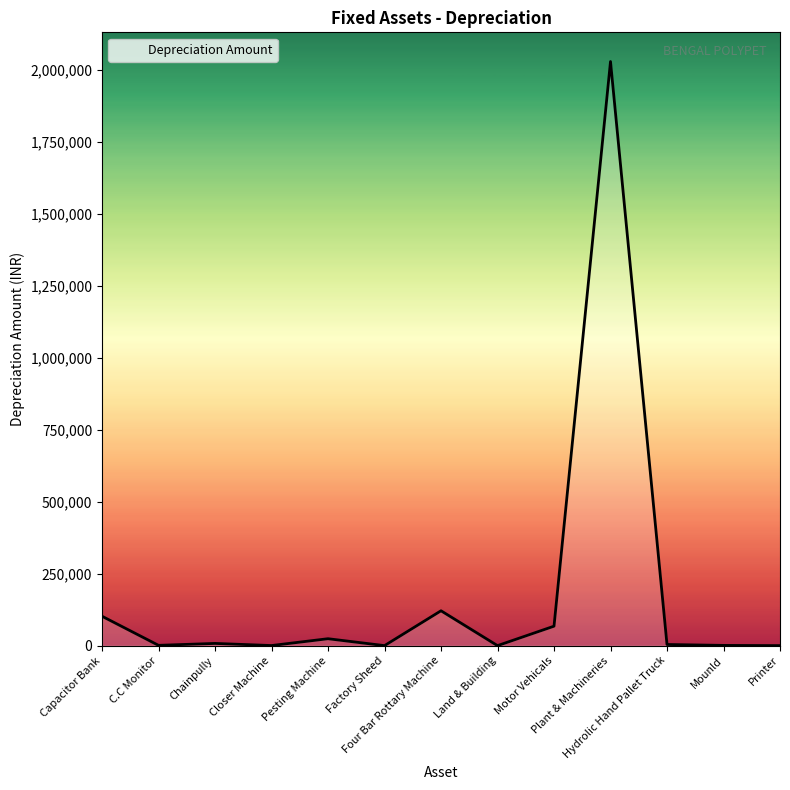

What is the difference between the maximum and minimum values?

2028068